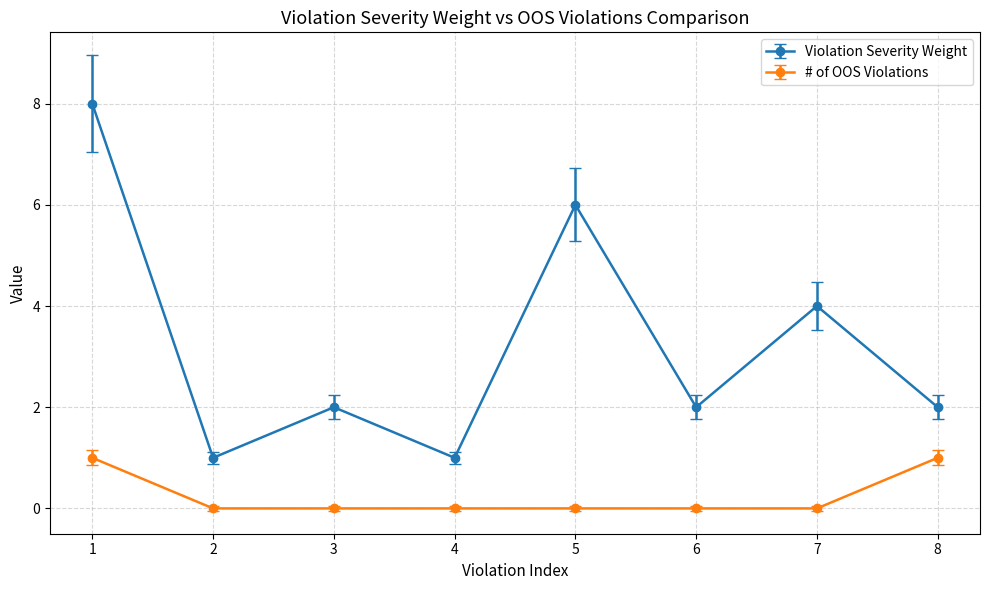

Rank the series by their average value, from lowest to highest.

# of OOS Violations, Violation Severity Weight